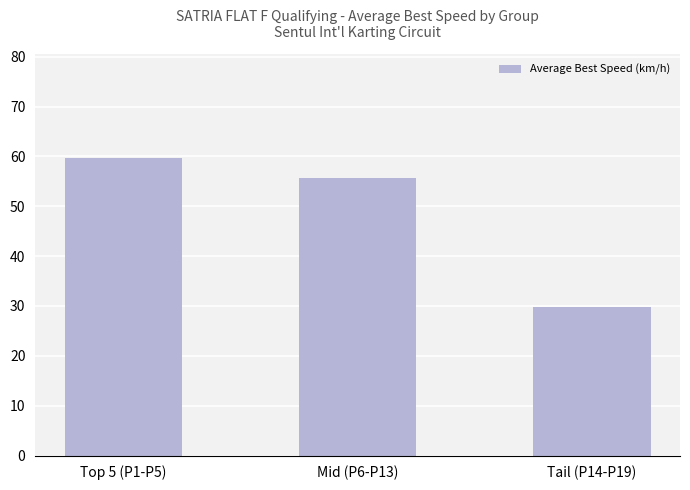

List the labels in order of value, largest first.

Top 5 (P1-P5), Mid (P6-P13), Tail (P14-P19)